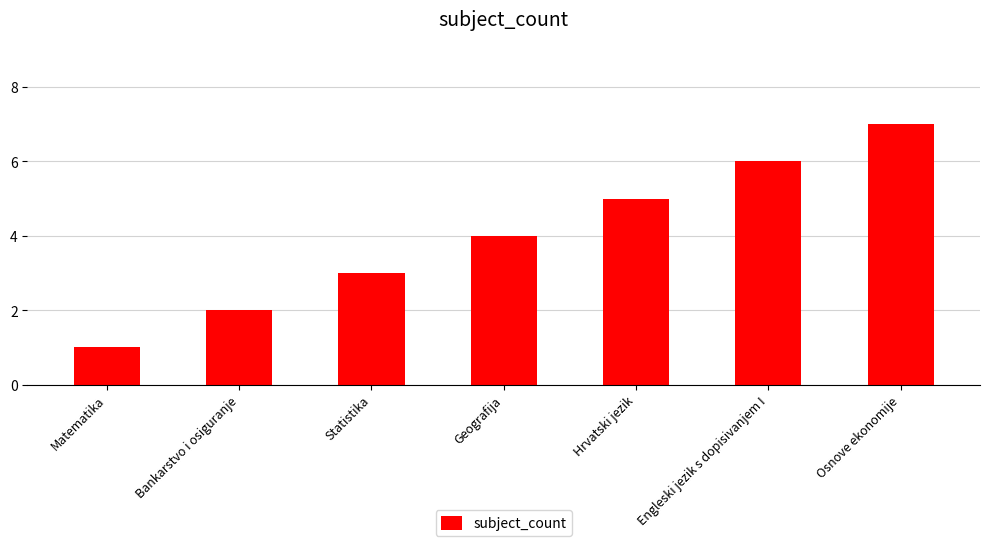

What is the difference between the maximum and second lowest values?

5